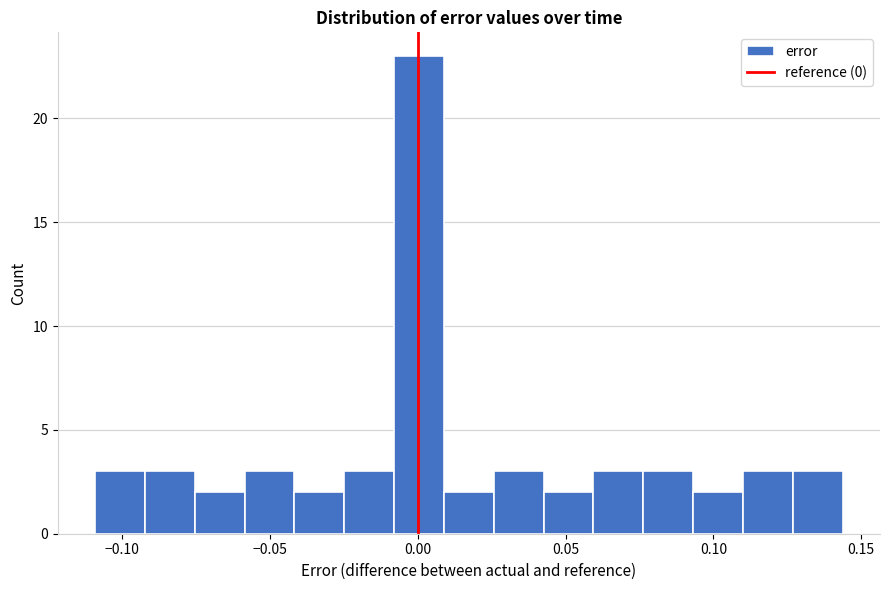

Read against the x-axis, roughly where is the centre of the tallest bar?

0.000